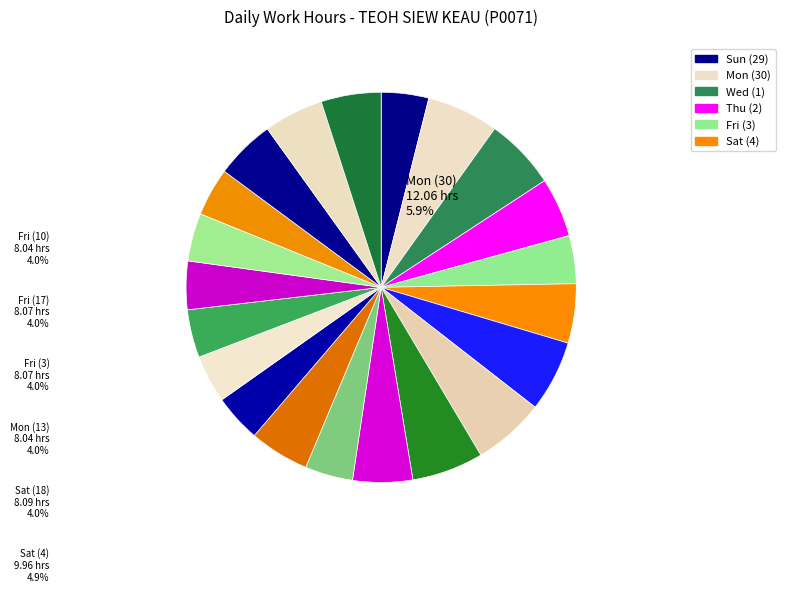

Does any single category account for the majority?

No